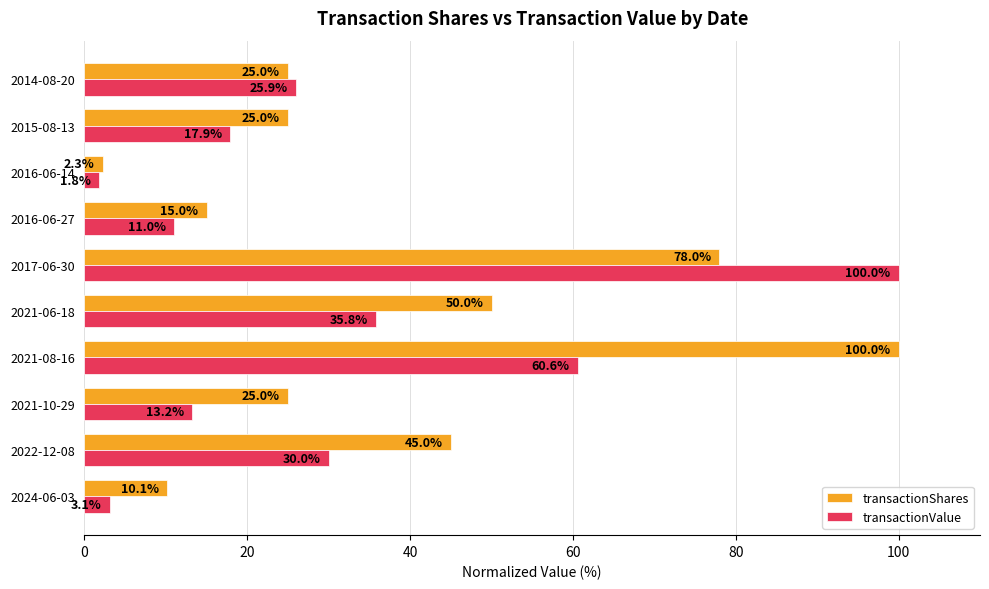

The transactionShares series shows 25.1 at 2016-06-27. True or false?

False